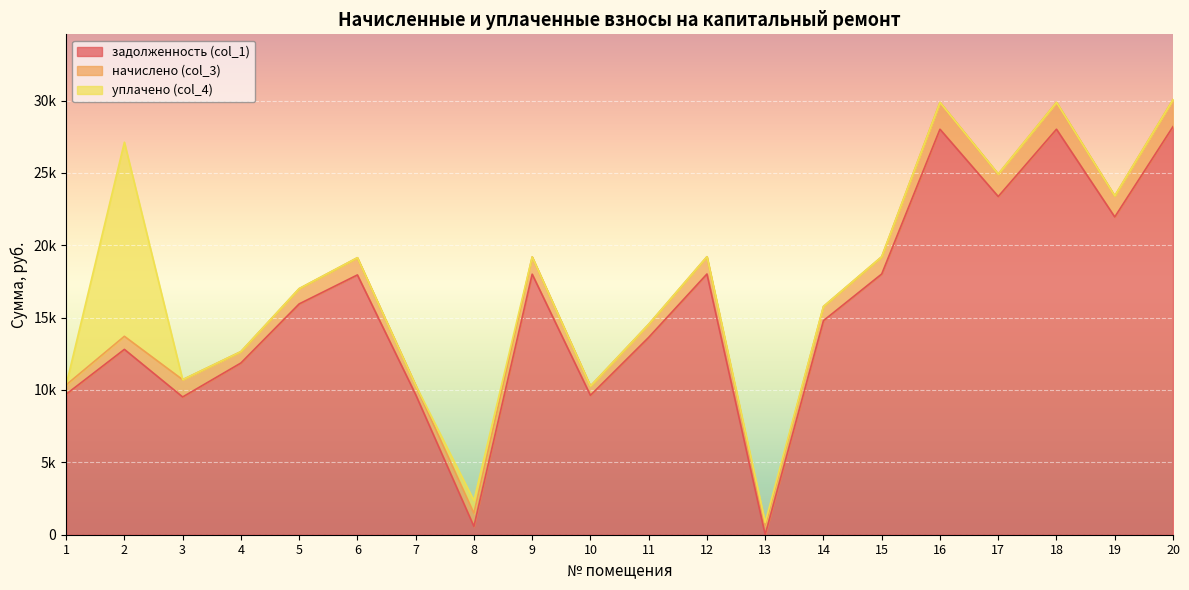

How many lines are shown in the chart?

3